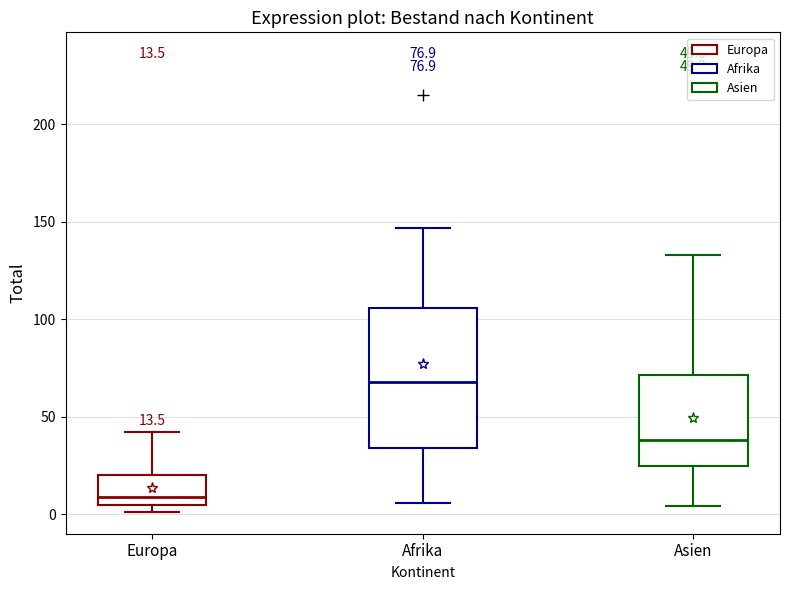

Which box has the highest median line?

Afrika